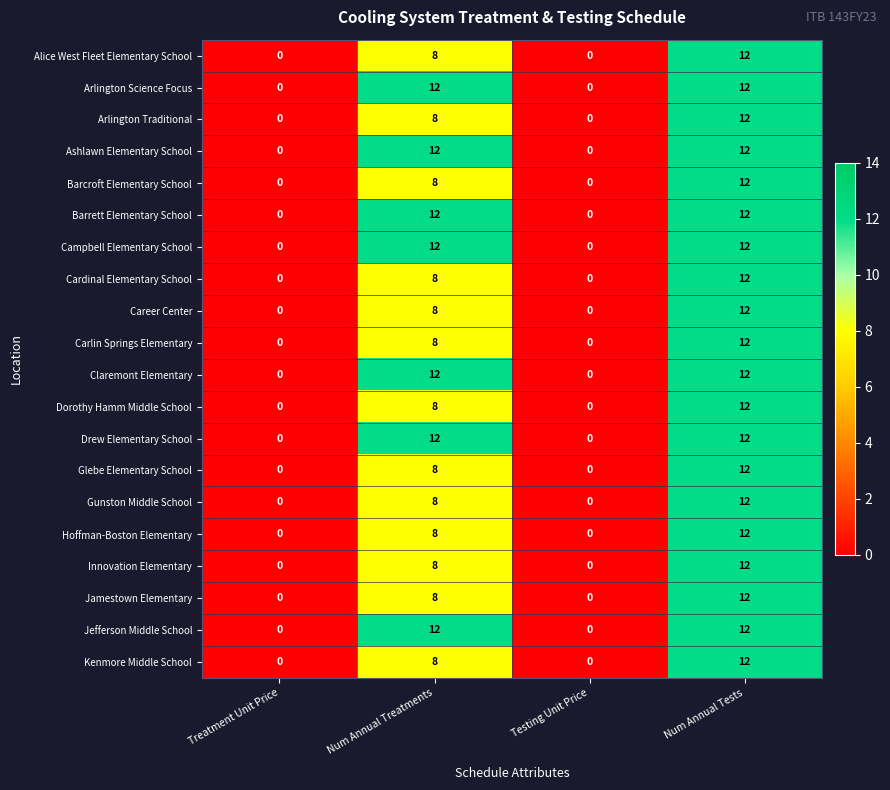

How many Campbell Elementary School values are between 0 and 12?

4